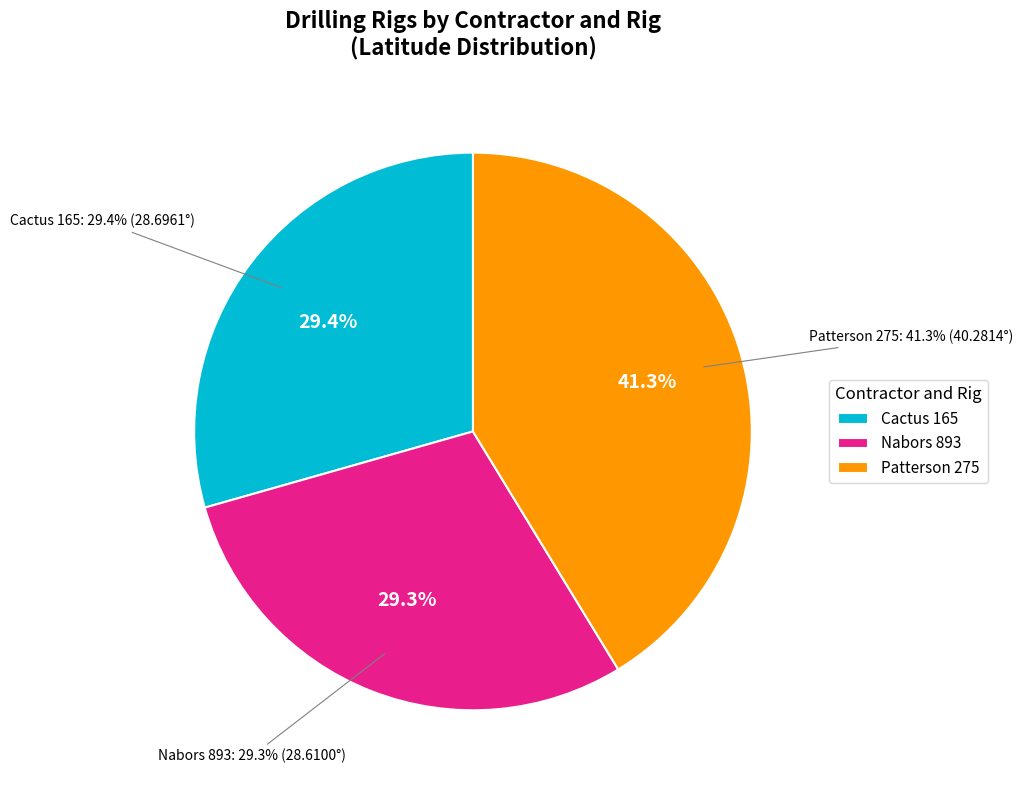

True or false: Cactus 165 accounts for 29% of the total.

True